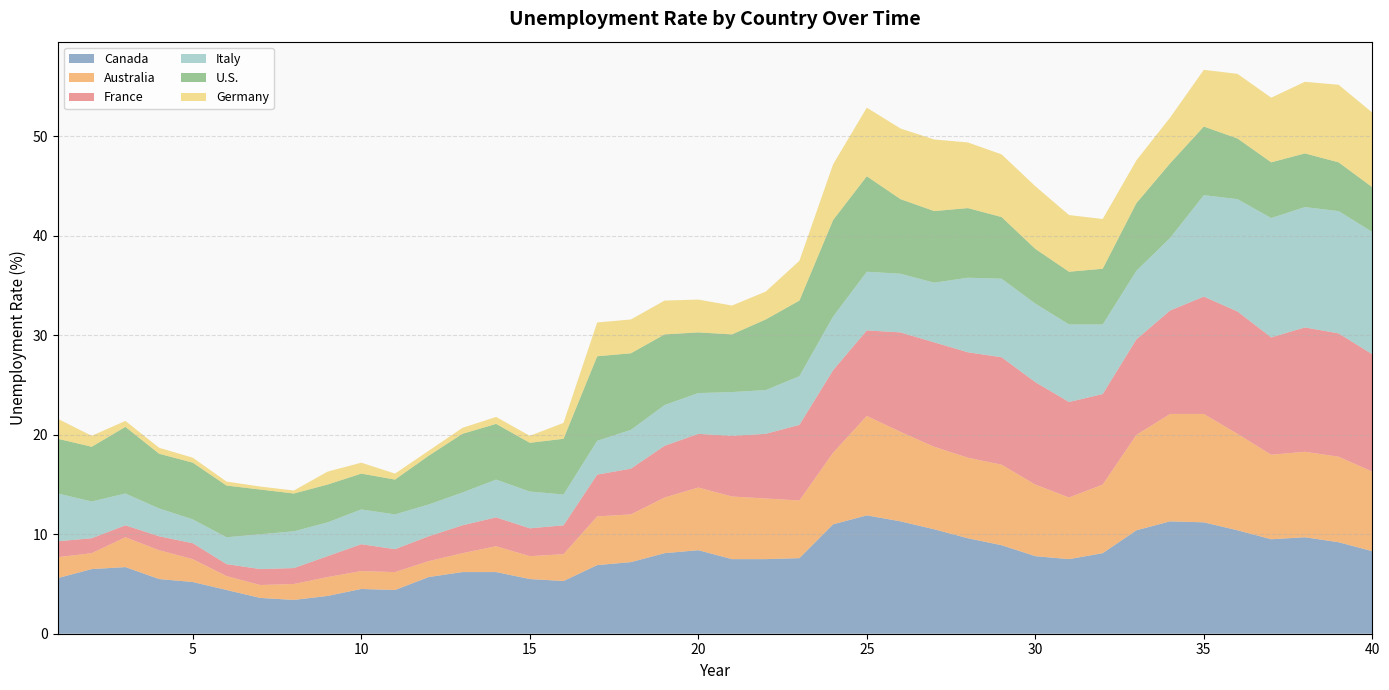

Reading left to right, list all the values displayed in this chart.

Canada: 1=5.6	2=6.5	3=6.7	4=5.5	5=5.2	6=4.4	7=3.6	8=3.4	9=3.8	10=4.5	11=4.4	12=5.7	13=6.2	14=6.2	15=5.5	16=5.3	17=6.9	18=7.2	19=8.1	20=8.4	21=7.5	22=7.5	23=7.6	24=11.0	25=11.9	26=11.3	27=10.5	28=9.6	29=8.9	30=7.8	31=7.5	32=8.1	33=10.4	34=11.3	35=11.2	36=10.4	37=9.5	38=9.7	39=9.2	40=8.3
Australia: 1=2.1	2=1.6	3=3.0	4=2.9	5=2.3	6=1.4	7=1.3	8=1.6	9=1.9	10=1.8	11=1.8	12=1.6	13=1.9	14=2.6	15=2.3	16=2.7	17=4.9	18=4.8	19=5.6	20=6.3	21=6.3	22=6.1	23=5.8	24=7.2	25=10.0	26=9.0	27=8.3	28=8.1	29=8.1	30=7.2	31=6.2	32=6.9	33=9.6	34=10.8	35=10.9	36=9.7	37=8.5	38=8.6	39=8.6	40=8.0
France: 1=1.6	2=1.5	3=1.2	4=1.4	5=1.6	6=1.2	7=1.6	8=1.6	9=2.1	10=2.7	11=2.3	12=2.5	13=2.8	14=2.9	15=2.8	16=2.9	17=4.2	18=4.6	19=5.2	20=5.4	21=6.1	22=6.5	23=7.6	24=8.3	25=8.6	26=10.0	27=10.5	28=10.6	29=10.8	30=10.3	31=9.6	32=9.1	33=9.6	34=10.4	35=11.8	36=12.3	37=11.8	38=12.5	39=12.4	40=11.8
Italy: 1=4.8	2=3.7	3=3.2	4=2.8	5=2.4	6=2.7	7=3.5	8=3.7	9=3.4	10=3.5	11=3.5	12=3.2	13=3.3	14=3.8	15=3.7	16=3.1	17=3.4	18=3.9	19=4.1	20=4.1	21=4.4	22=4.4	23=4.9	24=5.4	25=5.9	26=5.9	27=6.0	28=7.5	29=7.9	30=7.9	31=7.8	32=7.0	33=6.9	34=7.3	35=10.2	36=11.3	37=12.0	38=12.1	39=12.3	40=12.3
U.S.: 1=5.5	2=5.5	3=6.7	4=5.5	5=5.7	6=5.2	7=4.5	8=3.8	9=3.8	10=3.6	11=3.5	12=4.9	13=5.9	14=5.6	15=4.9	16=5.6	17=8.5	18=7.7	19=7.1	20=6.1	21=5.8	22=7.1	23=7.6	24=9.7	25=9.6	26=7.5	27=7.2	28=7.0	29=6.2	30=5.5	31=5.3	32=5.6	33=6.8	34=7.5	35=6.9	36=6.1	37=5.6	38=5.4	39=4.9	40=4.5
Germany: 1=2.0	2=1.1	3=0.6	4=0.6	5=0.5	6=0.4	7=0.3	8=0.3	9=1.3	10=1.1	11=0.6	12=0.5	13=0.6	14=0.7	15=0.7	16=1.6	17=3.4	18=3.4	19=3.4	20=3.3	21=2.9	22=2.8	23=4.0	24=5.6	25=6.9	26=7.1	27=7.2	28=6.6	29=6.3	30=6.3	31=5.7	32=5.0	33=4.3	34=4.6	35=5.7	36=6.5	37=6.5	38=7.2	39=7.8	40=7.5